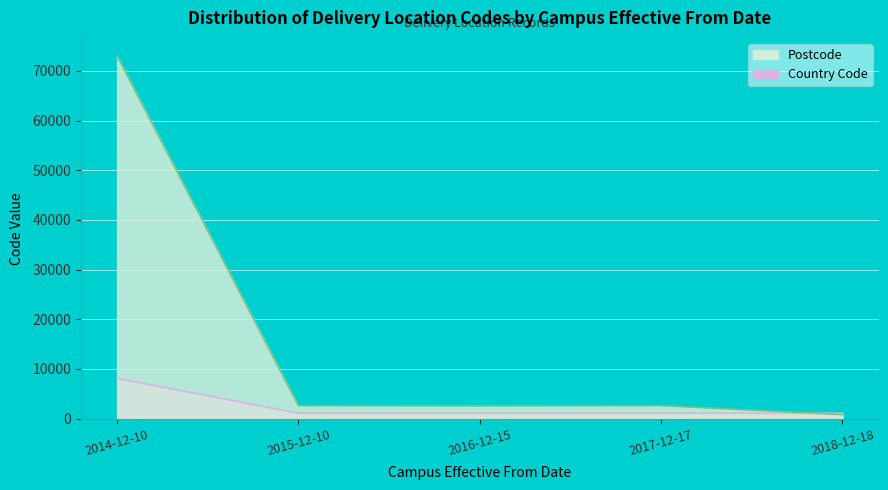

Which series changed the most between 2014-12-10 and 2018-12-18?

Postcode